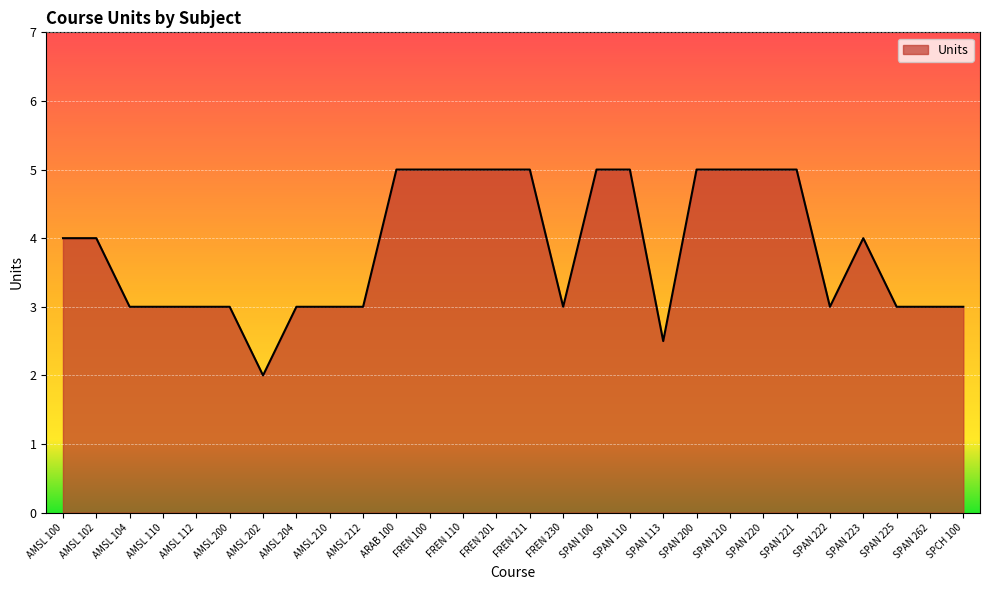

What position from the right is SPAN 110?

11